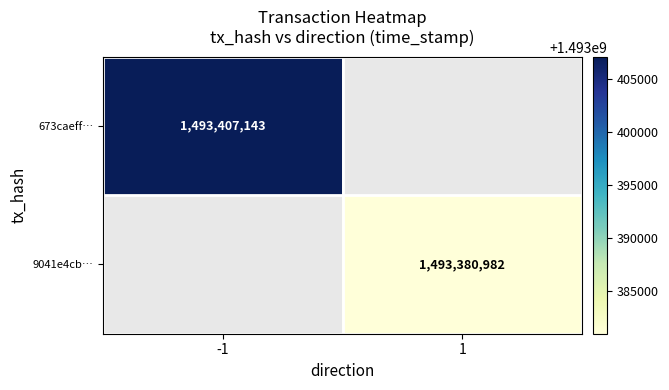

True or false: 9041e4cb… has a value of 463007943 at 1.

False